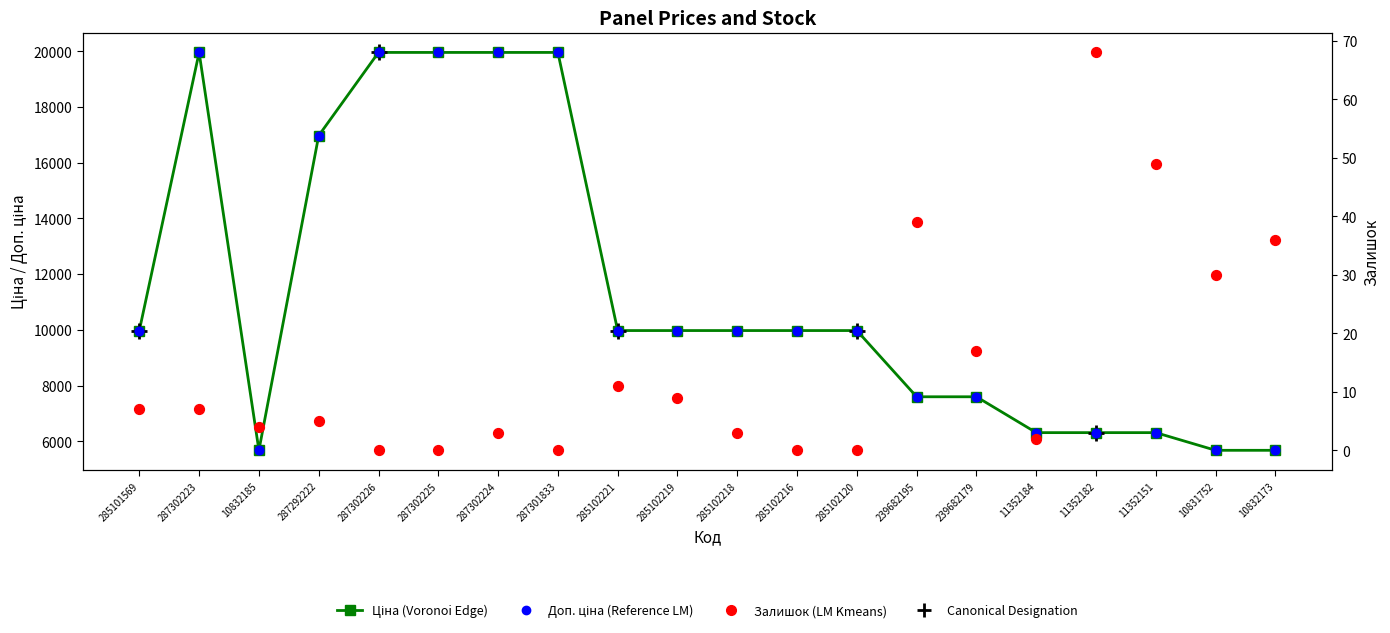

At which category is the sum across all series the highest?

287302223